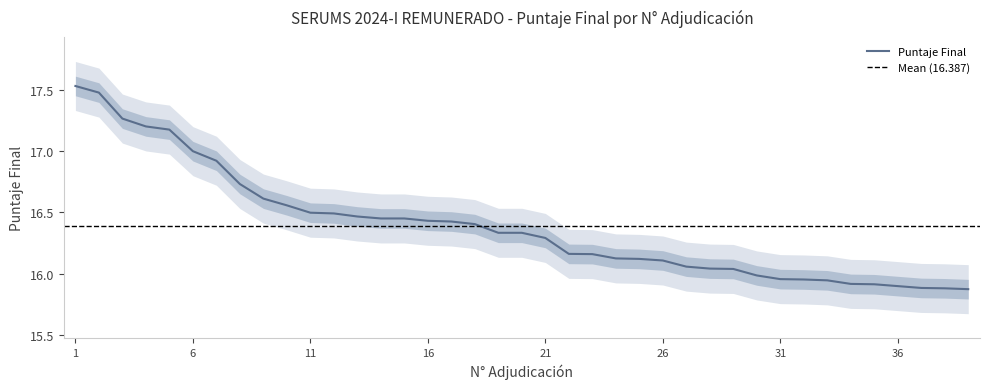

What is the sum of all values?

639.1